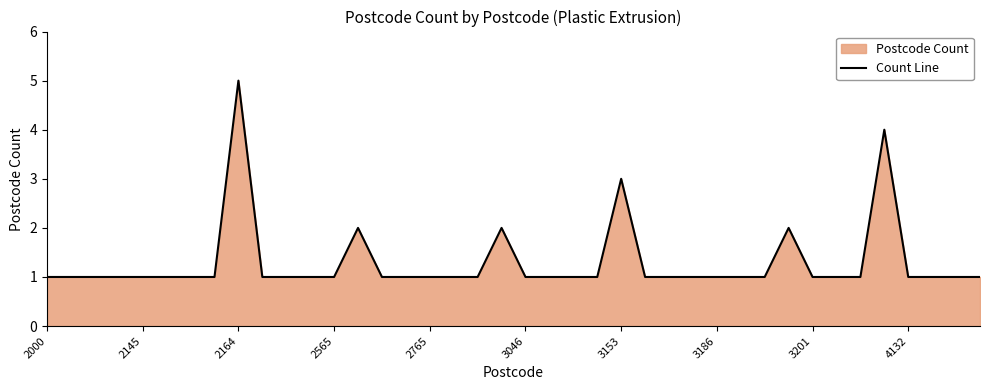

How many values exceed 1?

6